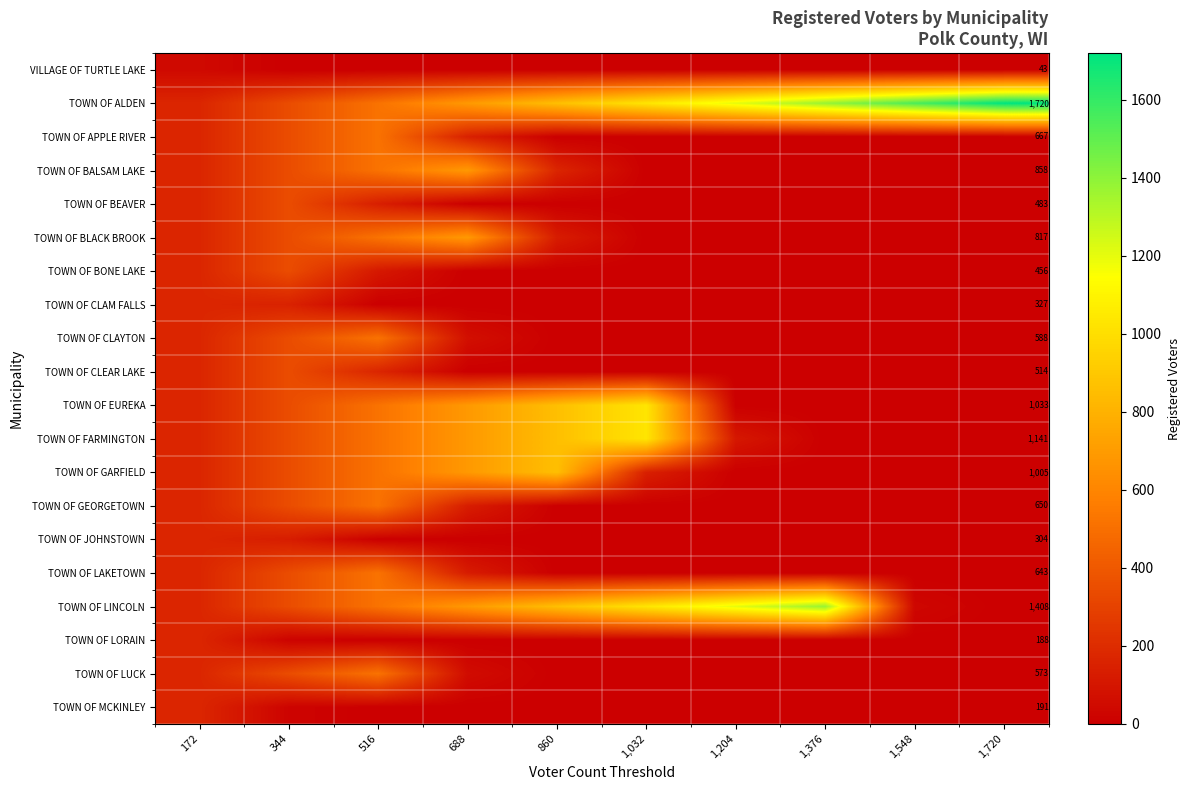

What is the difference between the maximum and minimum values in the TOWN OF BONE LAKE series?

344